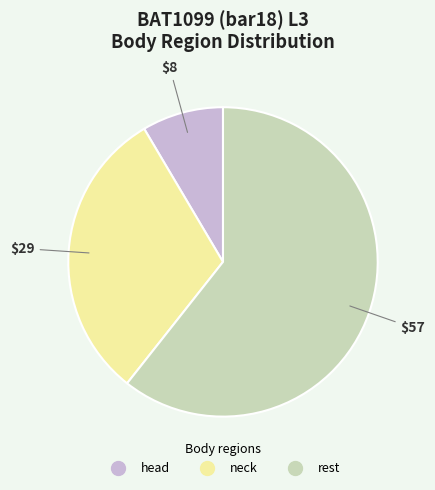

Rank the categories by value from highest to lowest.

rest, neck, head